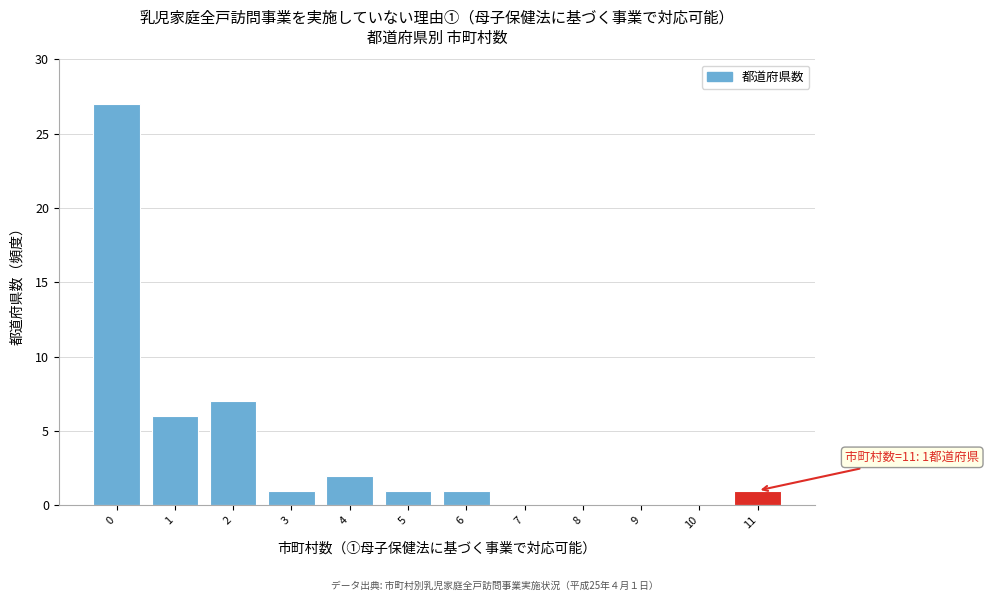

Which range on the x-axis has the tallest bar?

-0.5 to 0.5